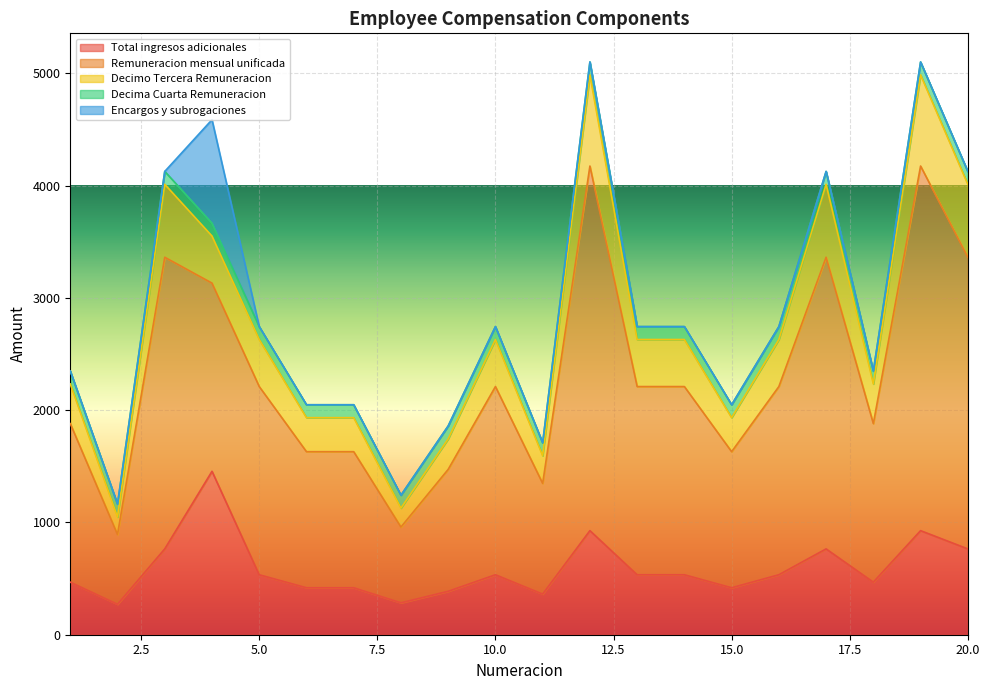

What are all the series names shown in the legend?

Total ingresos adicionales, Remuneracion mensual unificada, Decimo Tercera Remuneracion, Decima Cuarta Remuneracion, Encargos y subrogaciones